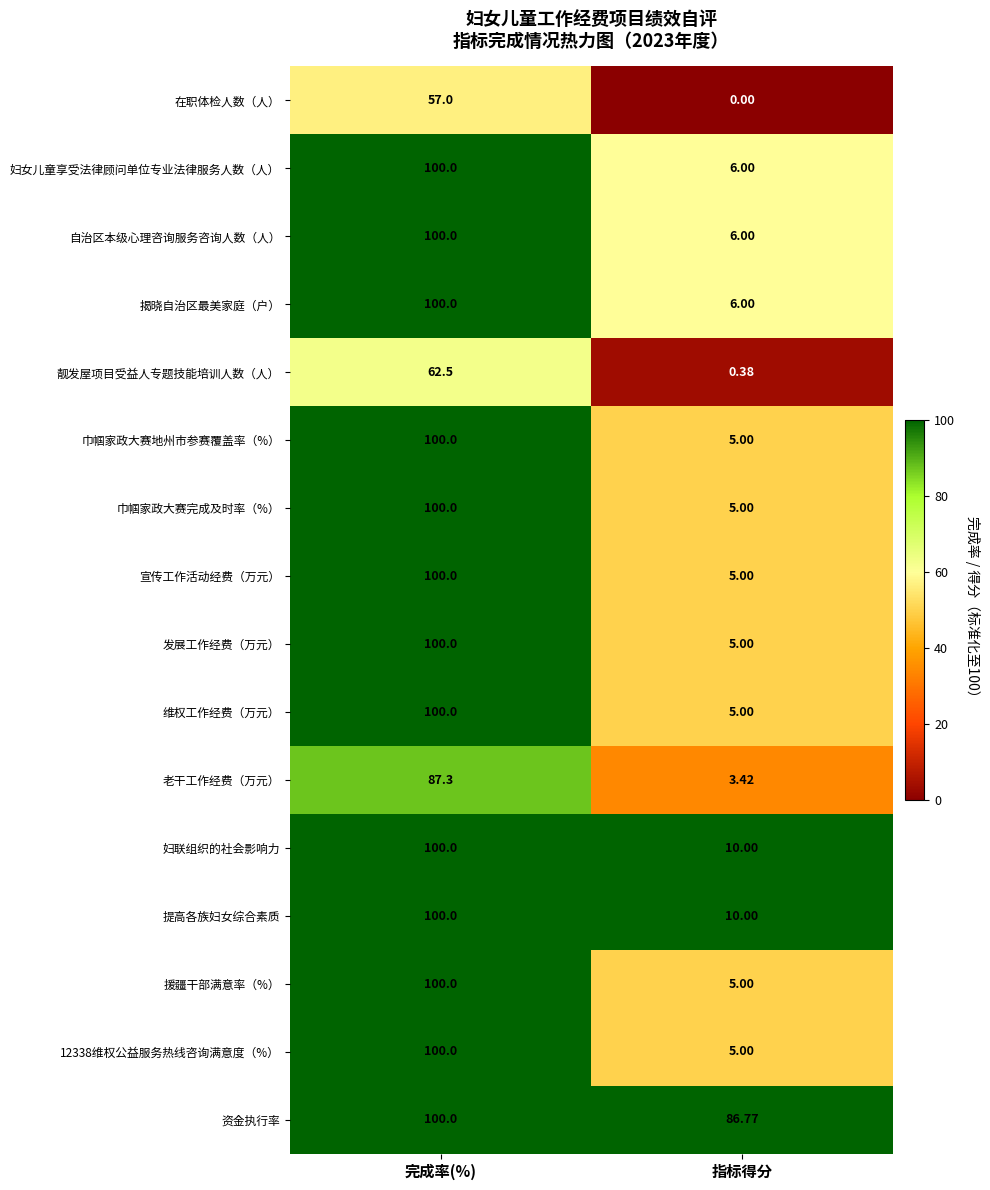

At which category is the sum across all series the highest?

完成率(%)